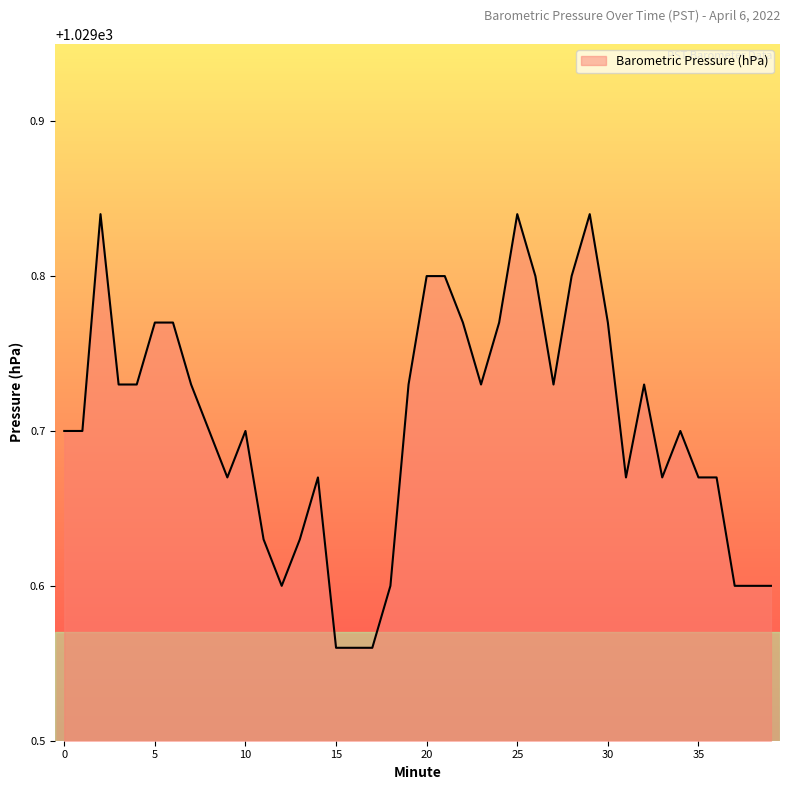

How many lines are shown in the chart?

1